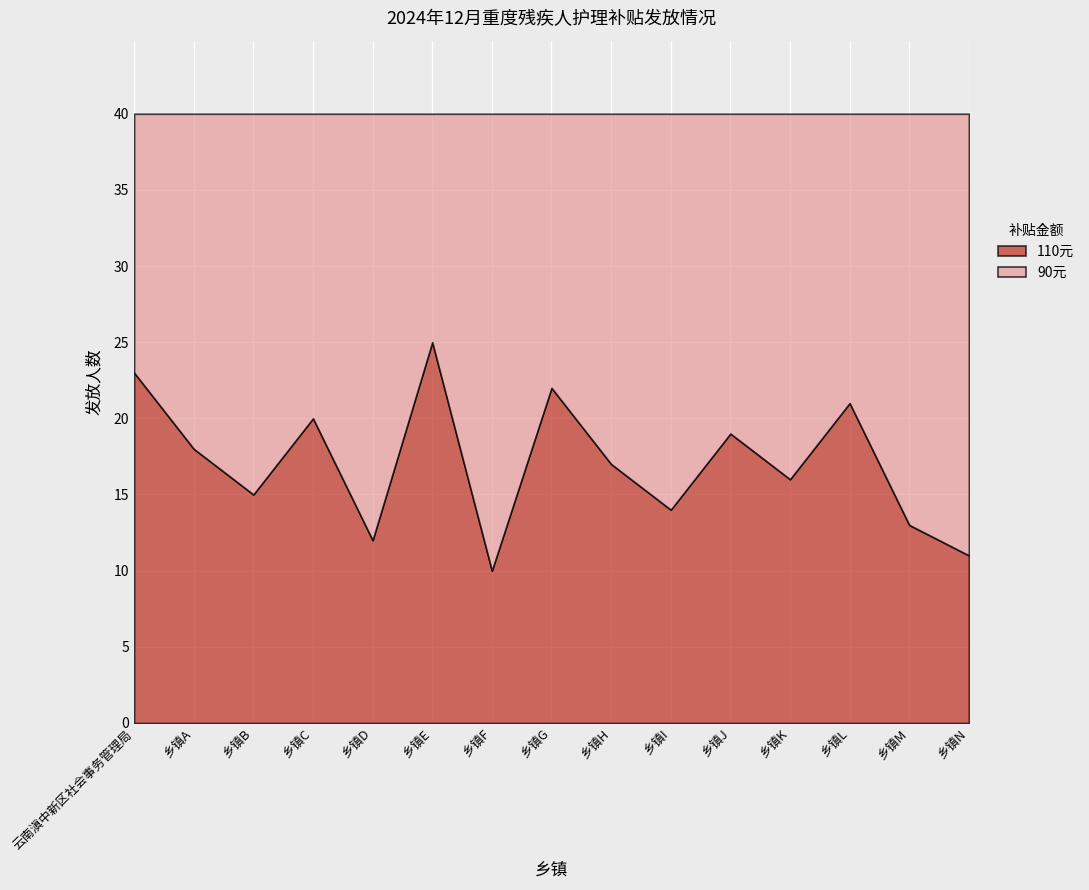

Is it true that 90元 equals 38 at 19?

False